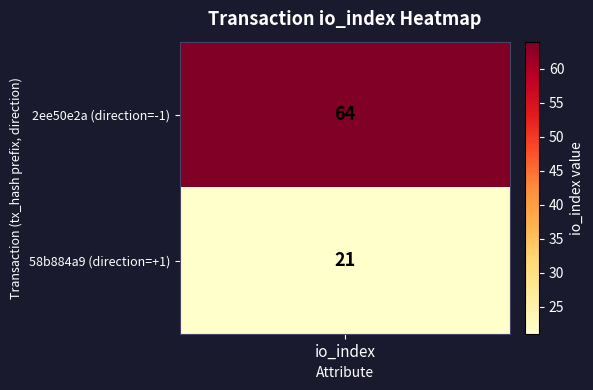

At how many categories does at least one series exceed 61?

1